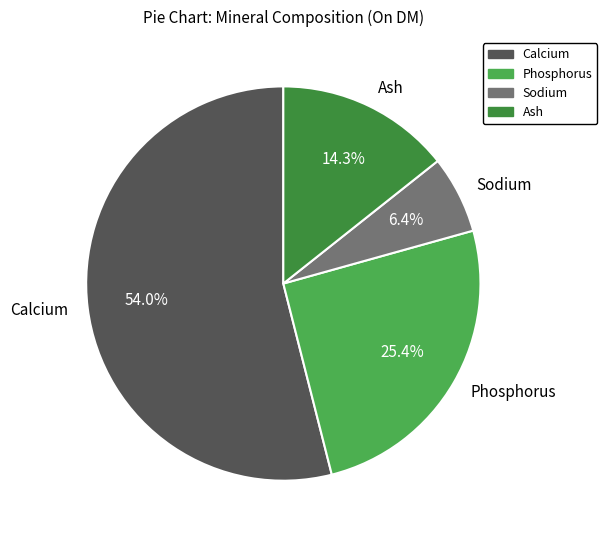

How many segments does this pie chart have?

4